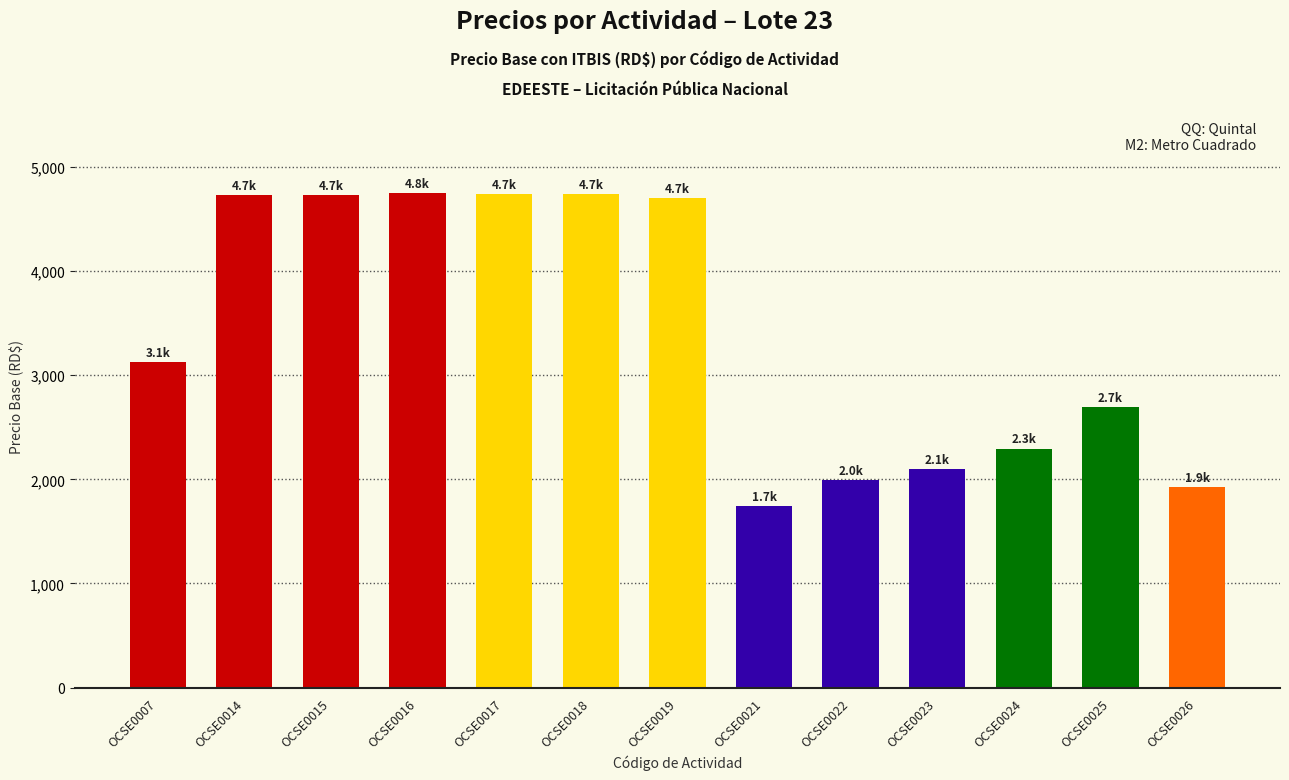

At which label is the value closest to 3245?

OCSE0007